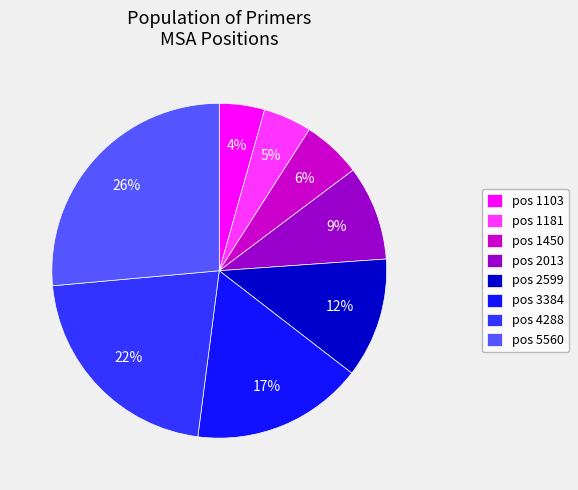

To the nearest percent, what percentage of the pie is pos 4288?

22%